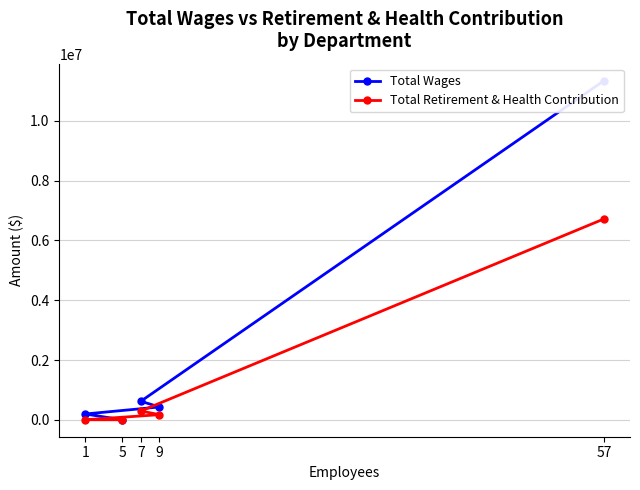

How many data points in Total Retirement & Health Contribution are less than 170584?

2